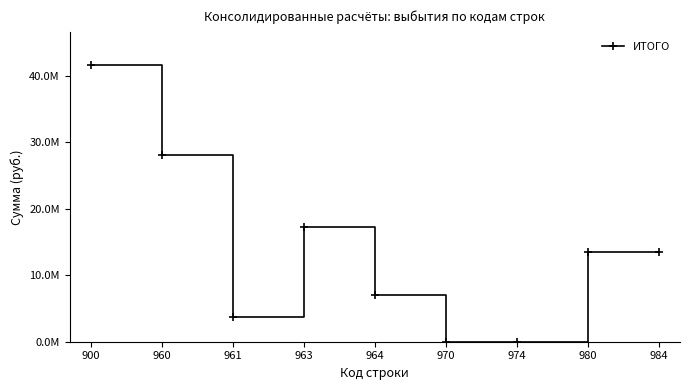

List the labels in order of value, smallest first.

970, 974, 961, 964, 980, 984, 963, 960, 900